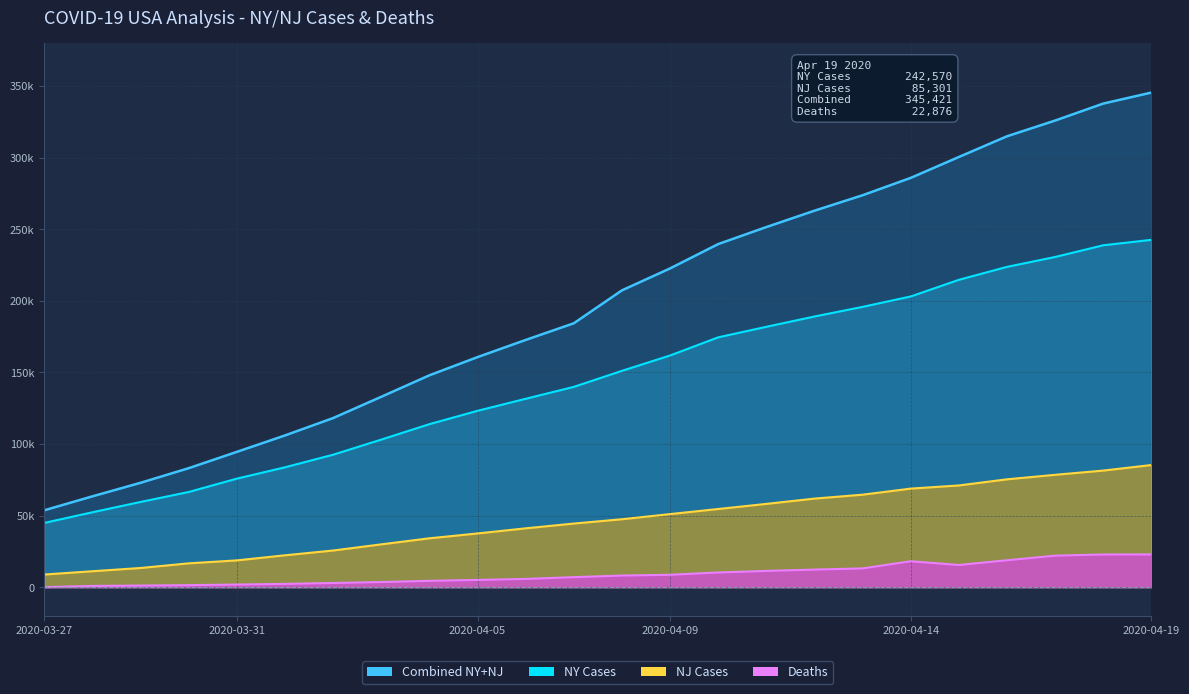

Reading left to right, list all the values displayed in this chart.

NY Cases: 2020-03-27=44870	2020-03-28=52318	2020-03-29=59513	2020-03-30=66467	2020-03-31=75795	2020-04-01=83712	2020-04-02=92506	2020-04-03=103060	2020-04-04=113833	2020-04-05=123160	2020-04-06=131560	2020-04-07=139876	2020-04-08=151069	2020-04-09=161790	2020-04-10=174481	2020-04-11=181825	2020-04-12=189033	2020-04-13=195749	2020-04-14=203020	2020-04-15=214639	2020-04-16=223691	2020-04-17=230597	2020-04-18=238767	2020-04-19=242570
NJ Cases: 2020-03-27=8825	2020-03-28=11124	2020-03-29=13386	2020-03-30=16636	2020-03-31=18696	2020-04-01=22255	2020-04-02=25590	2020-04-03=29895	2020-04-04=34124	2020-04-05=37505	2020-04-06=41090	2020-04-07=44416	2020-04-08=47437	2020-04-09=51027	2020-04-10=54588	2020-04-11=58151	2020-04-12=61850	2020-04-13=64584	2020-04-14=68824	2020-04-15=71030	2020-04-16=75317	2020-04-17=78467	2020-04-18=81420	2020-04-19=85301
Combined: 2020-03-27=53695	2020-03-28=63442	2020-03-29=72899	2020-03-30=83103	2020-03-31=94491	2020-04-01=105967	2020-04-02=118096	2020-04-03=132955	2020-04-04=147957	2020-04-05=160665	2020-04-06=172650	2020-04-07=184292	2020-04-08=207287	2020-04-09=222601	2020-04-10=239607	2020-04-11=251486	2020-04-12=262918	2020-04-13=273714	2020-04-14=285833	2020-04-15=300424	2020-04-16=314892	2020-04-17=325873	2020-04-18=337737	2020-04-19=345421
Deaths: 2020-03-27=0	2020-03-28=868	2020-03-29=1126	2020-03-30=1416	2020-03-31=1817	2020-04-01=2296	2020-04-02=2910	2020-04-03=3581	2020-04-04=4411	2020-04-05=5064	2020-04-06=5761	2020-04-07=6998	2020-04-08=8107	2020-04-09=8656	2020-04-10=10264	2020-04-11=11327	2020-04-12=12289	2020-04-13=13103	2020-04-14=18096	2020-04-15=15499	2020-04-16=18796	2020-04-17=22007	2020-04-18=22827	2020-04-19=22876